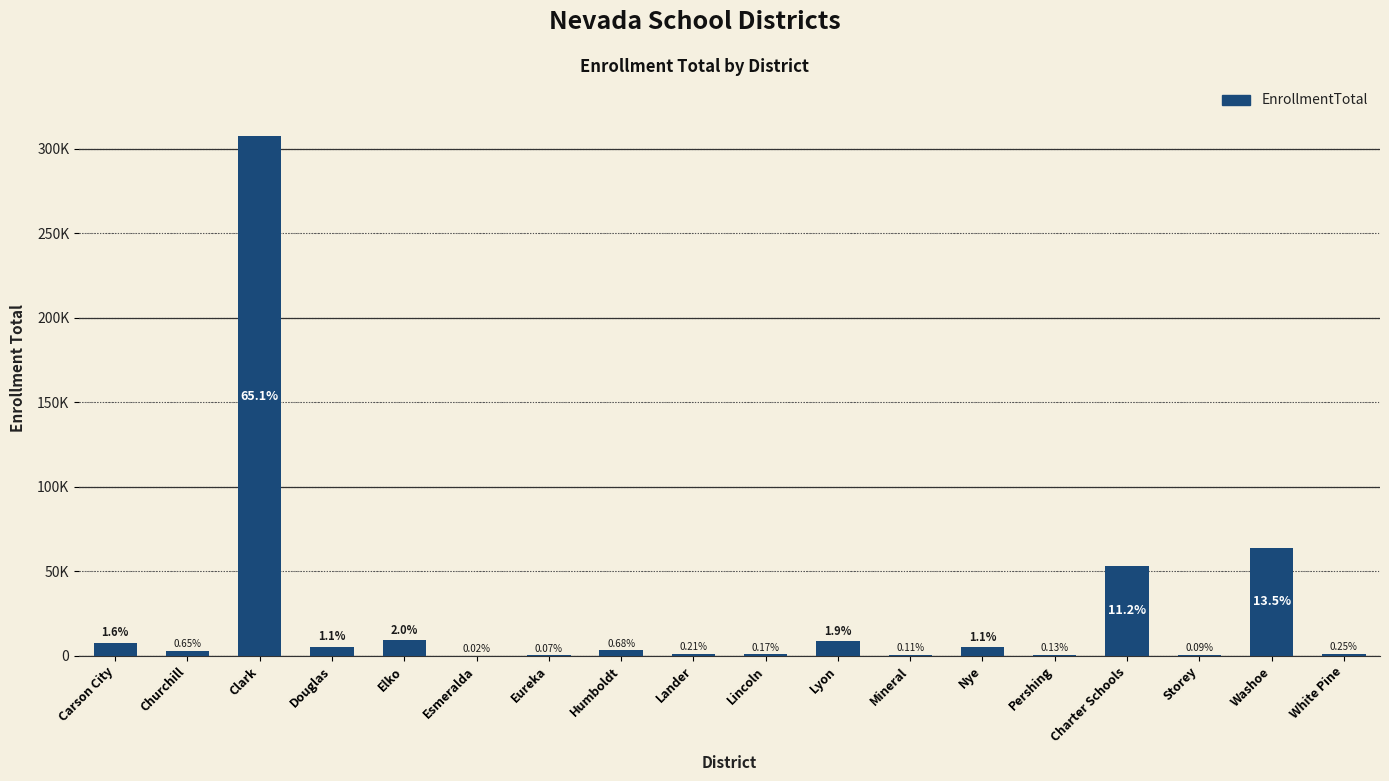

Are the bars horizontal?

No